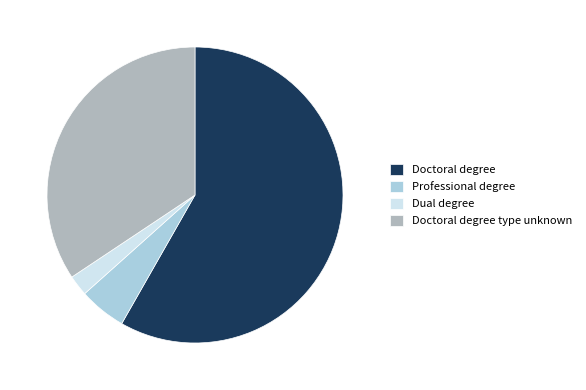

Combined, do Doctoral degree and Dual degree account for over 50%?

Yes